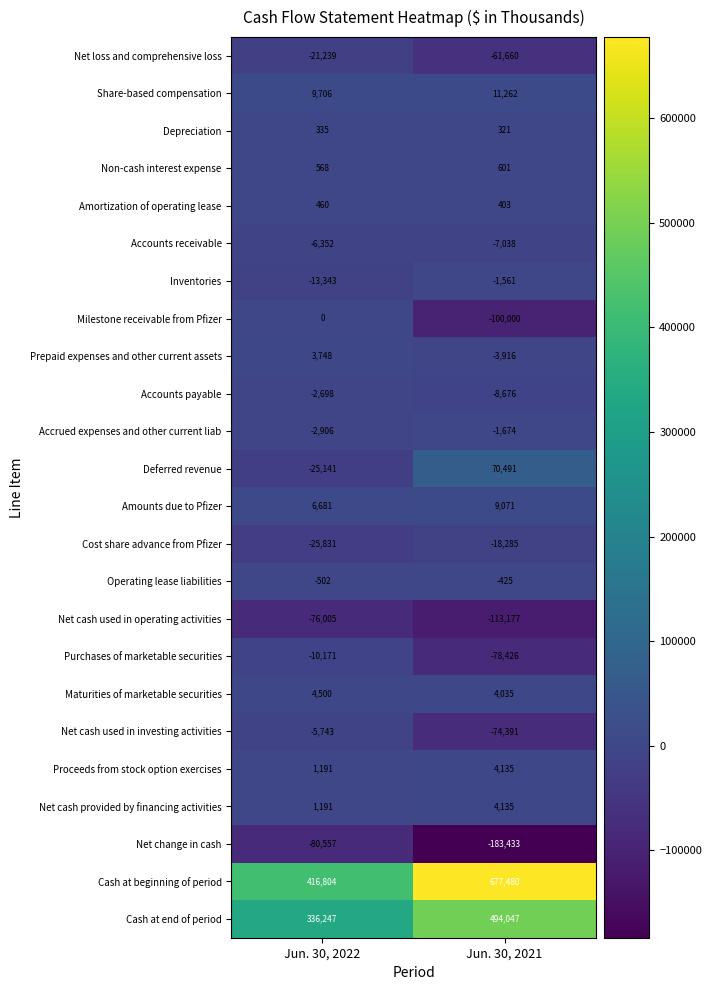

Count the number of categories in the chart.

2